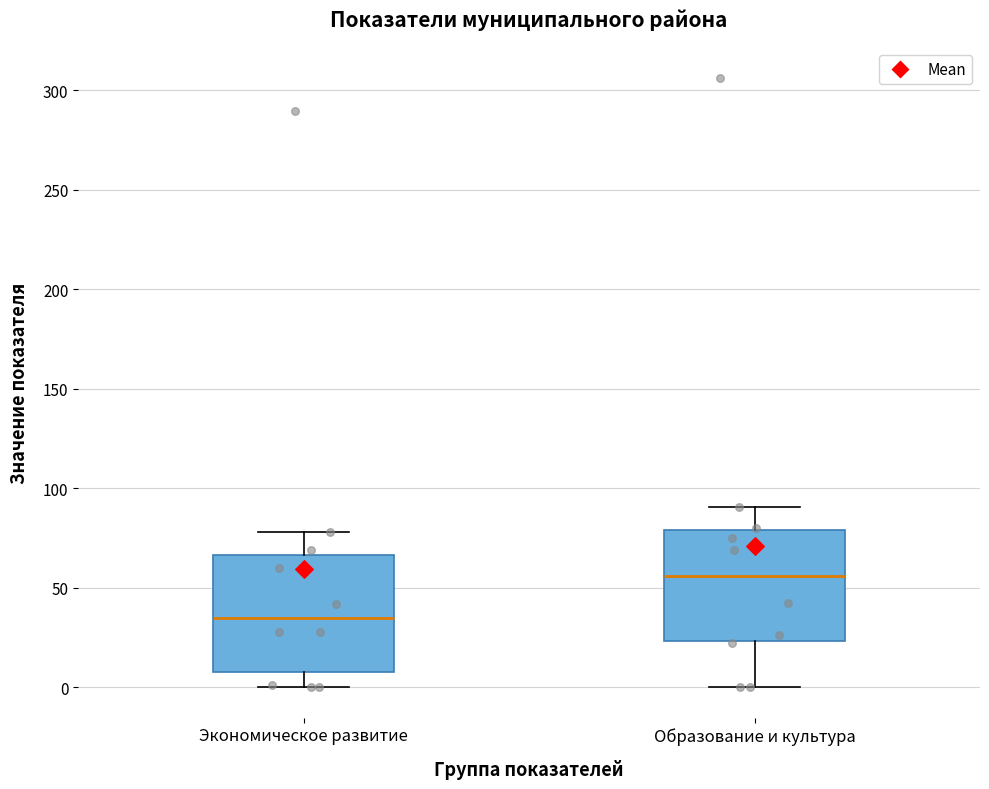

Reading left to right, read every box against the y-axis: the position of its median line, the range the box covers, and the ends of its whiskers. The values are not printed on the chart, so give them approximately, as read against the axis.

Экономическое развитие: median 35, box 10 to 65, whiskers 0 to 80
Образование и культура: median 55, box 25 to 80, whiskers 0 to 90